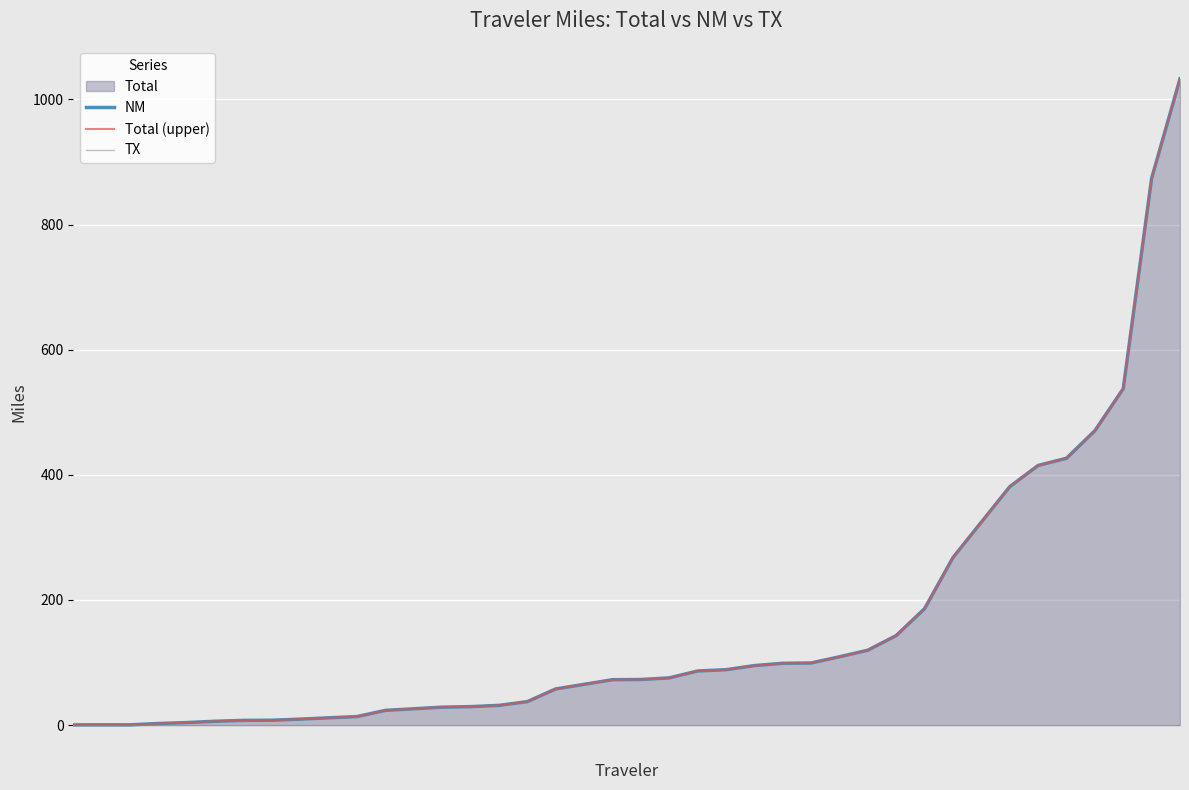

What is the lowest value of the NM series?

0.5